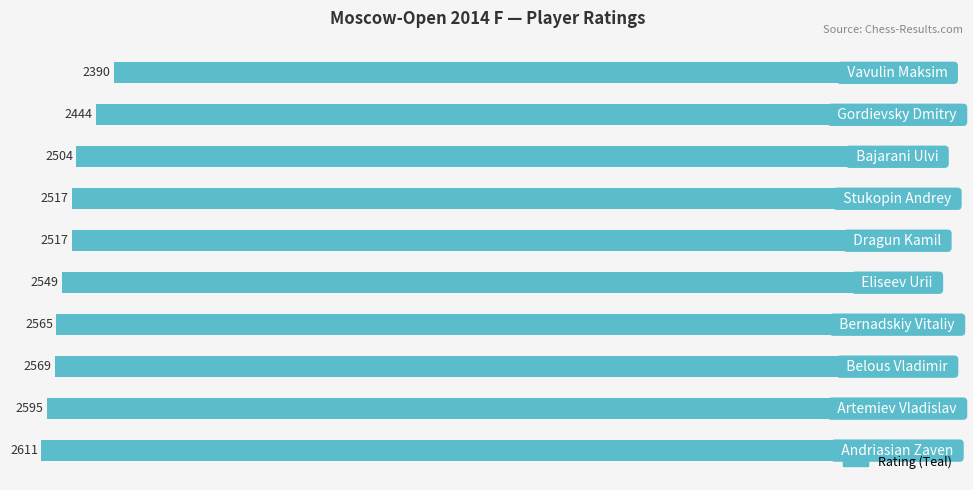

How many bars are there in total?

10